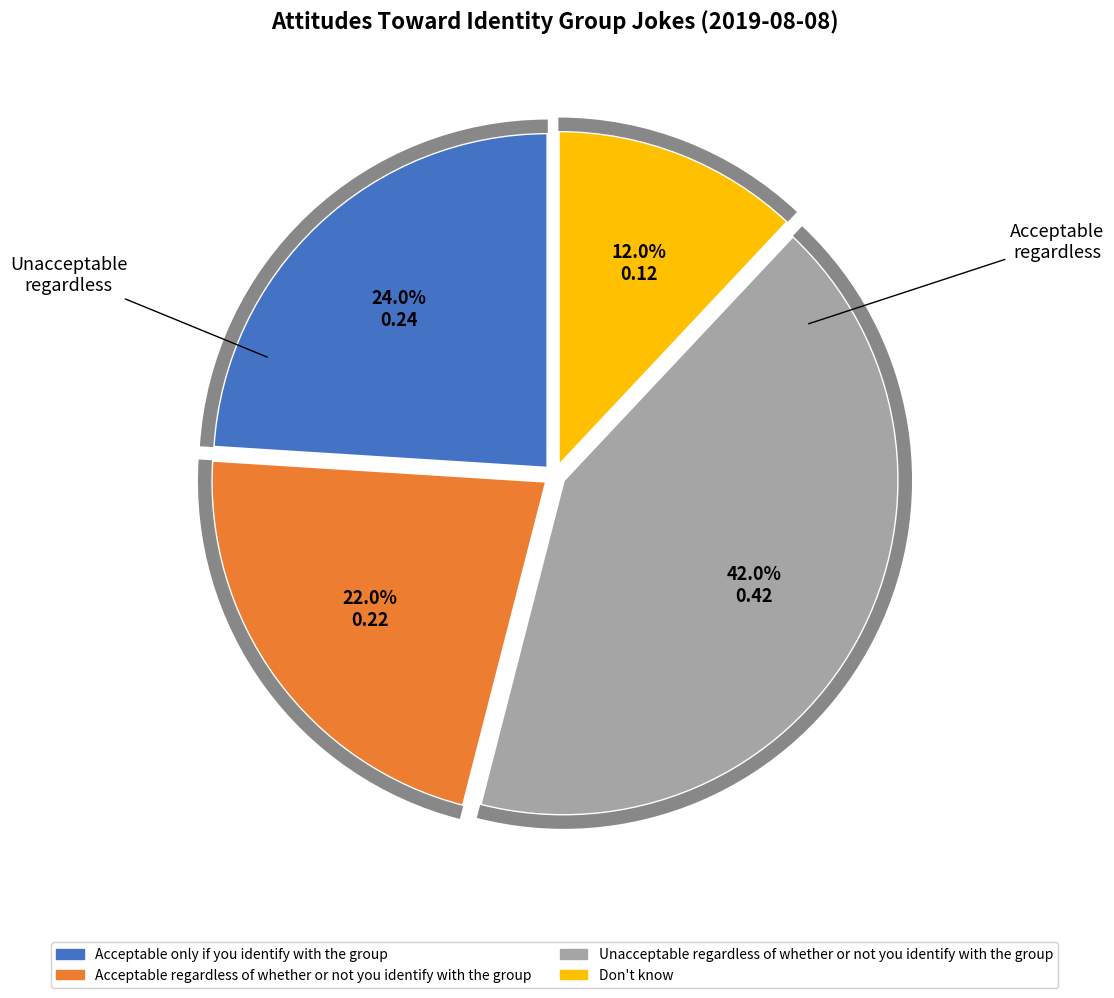

Is it true that Acceptable only if you identify with the group is 34% of the pie?

False